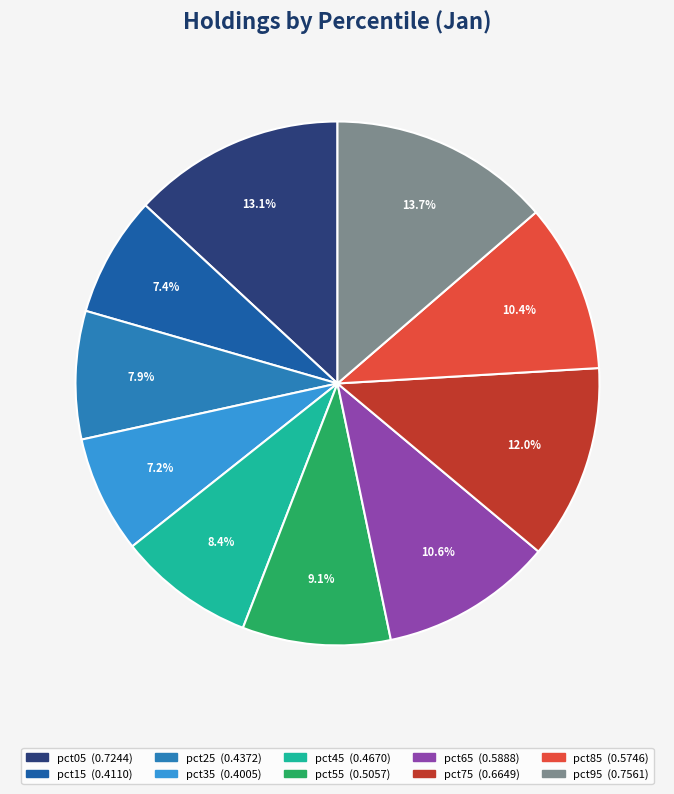

To the nearest percent, what is the difference between the pct35 and pct85 slice percentages?

3%